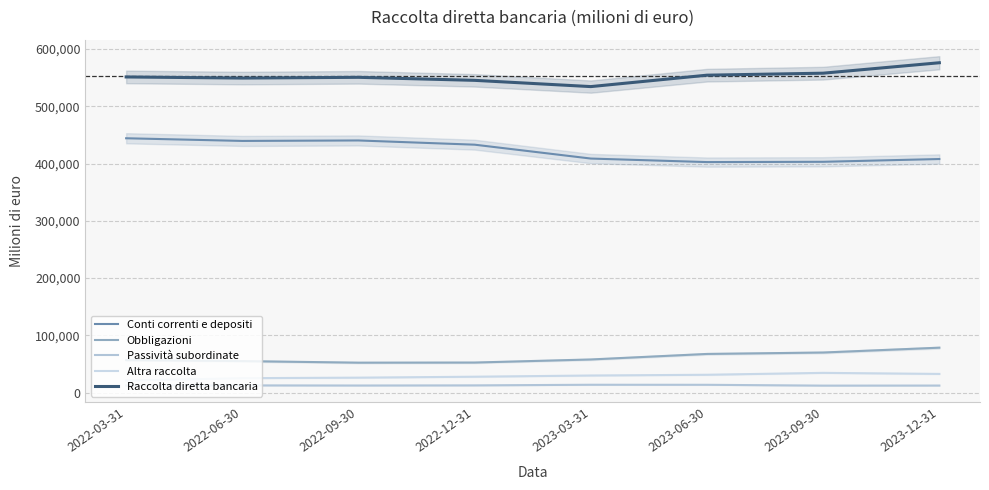

At which category is the sum across all series the highest?

2023-12-31